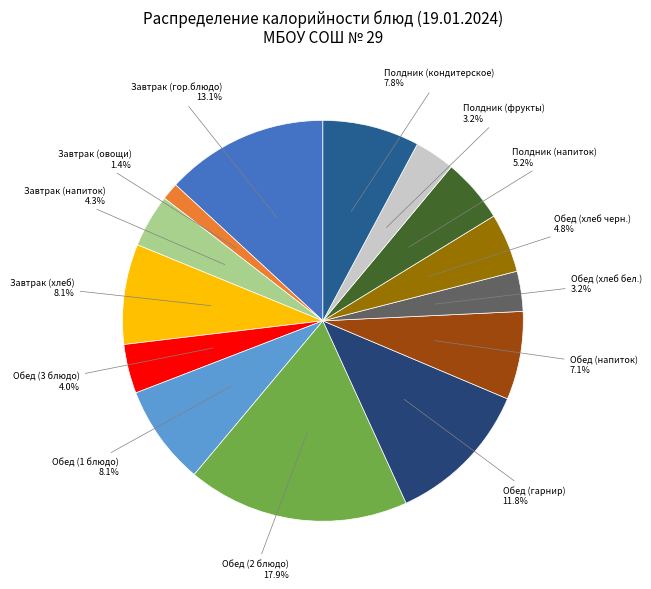

True or false: Обед (напиток) accounts for 2% of the total.

False